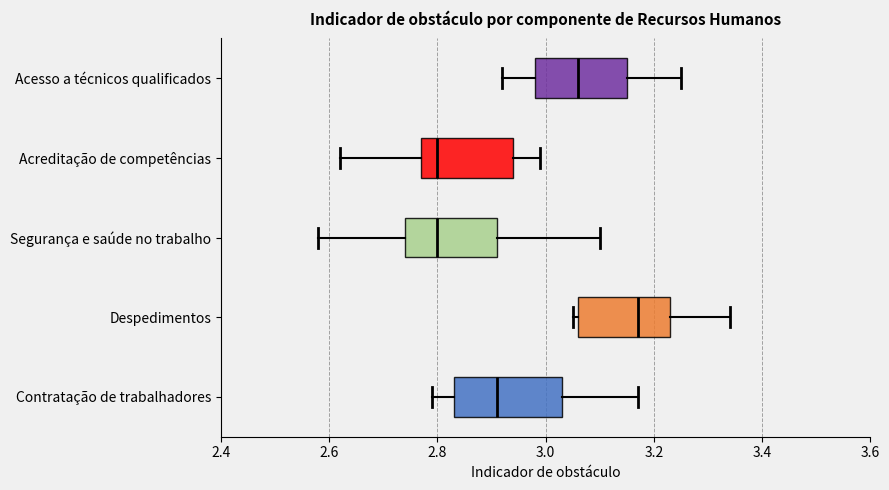

Where is the left edge of the box for Segurança e saúde no trabalho on the x-axis? The values are not printed on the chart, so give them approximately, as read against the axis.

2.74